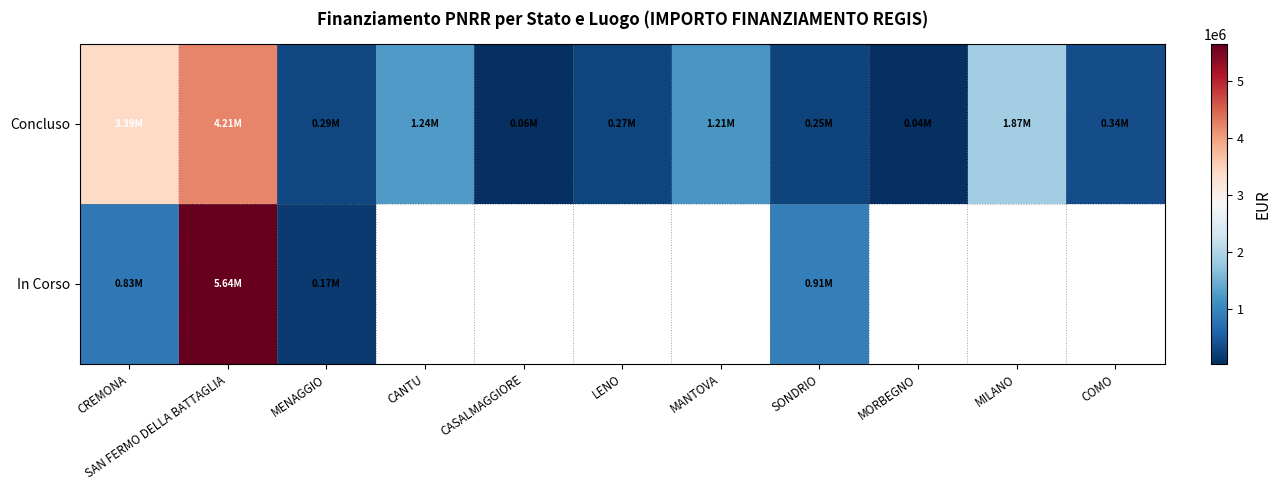

How many data points does each series have?

11